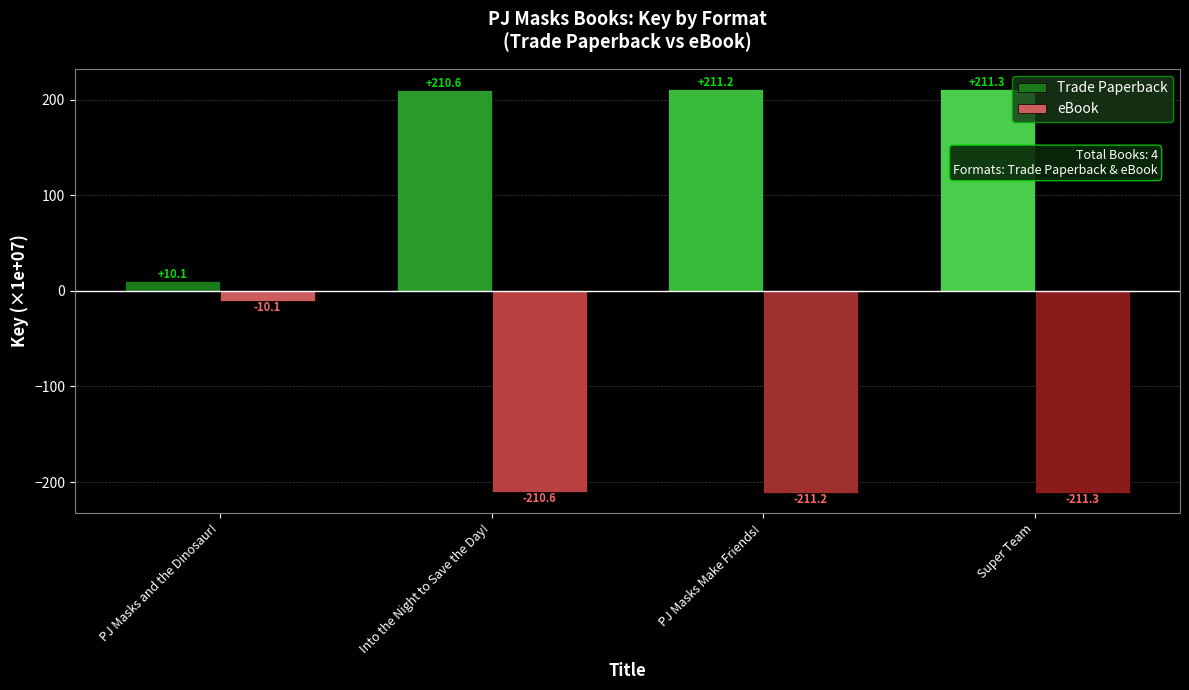

How many groups of bars are there?

4